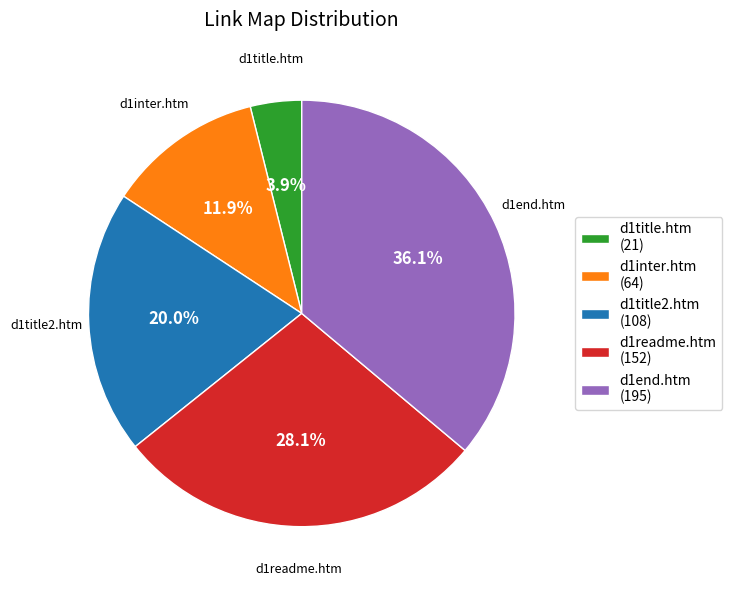

What percentage is NOT represented by d1title2.htm?

80.0%